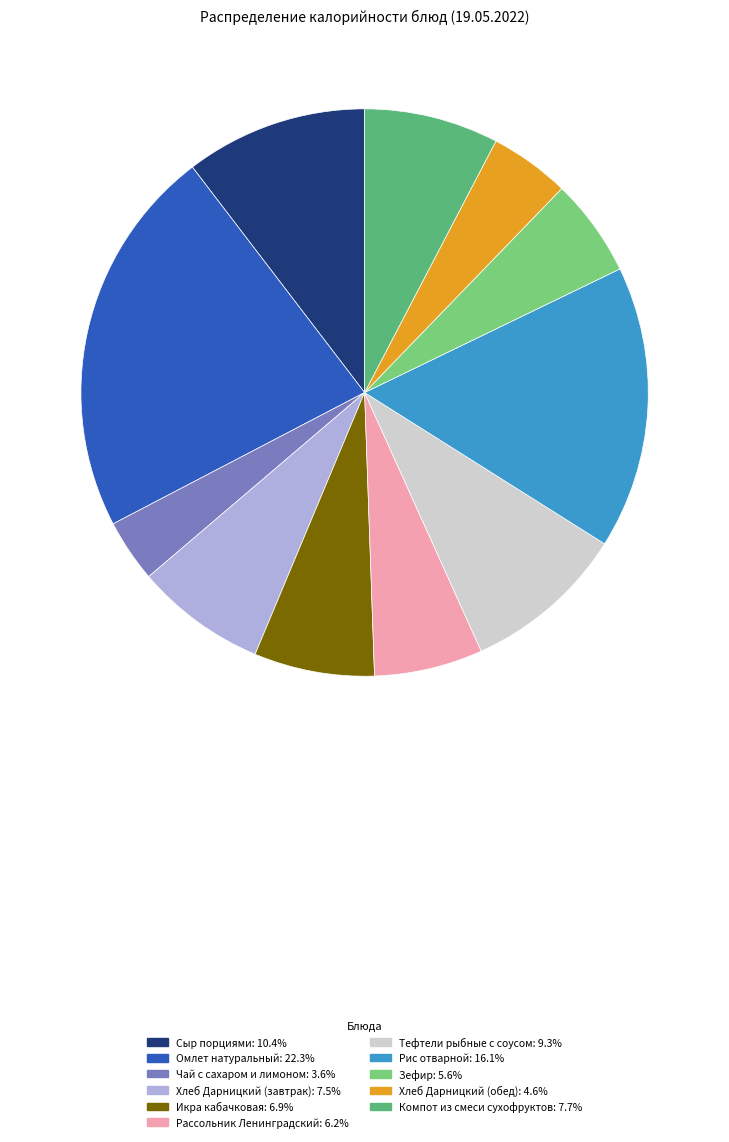

How many slices are in this pie chart?

11